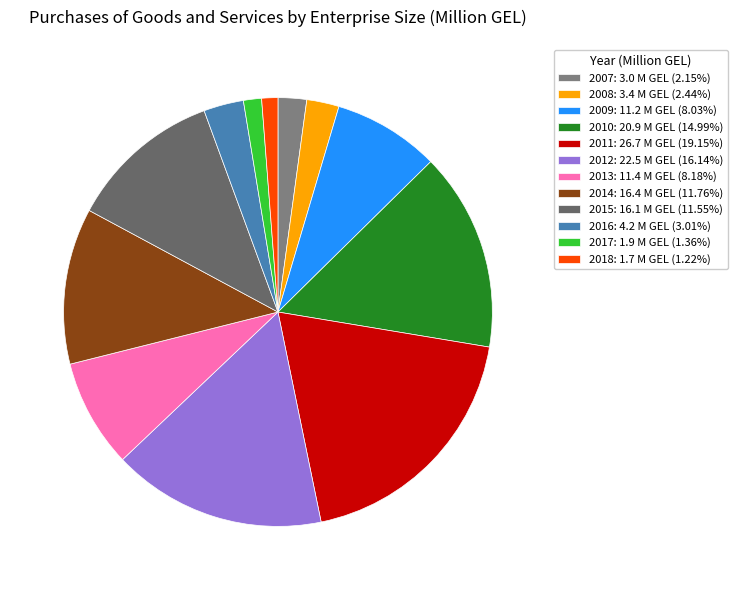

Count the number of slices in the pie.

12